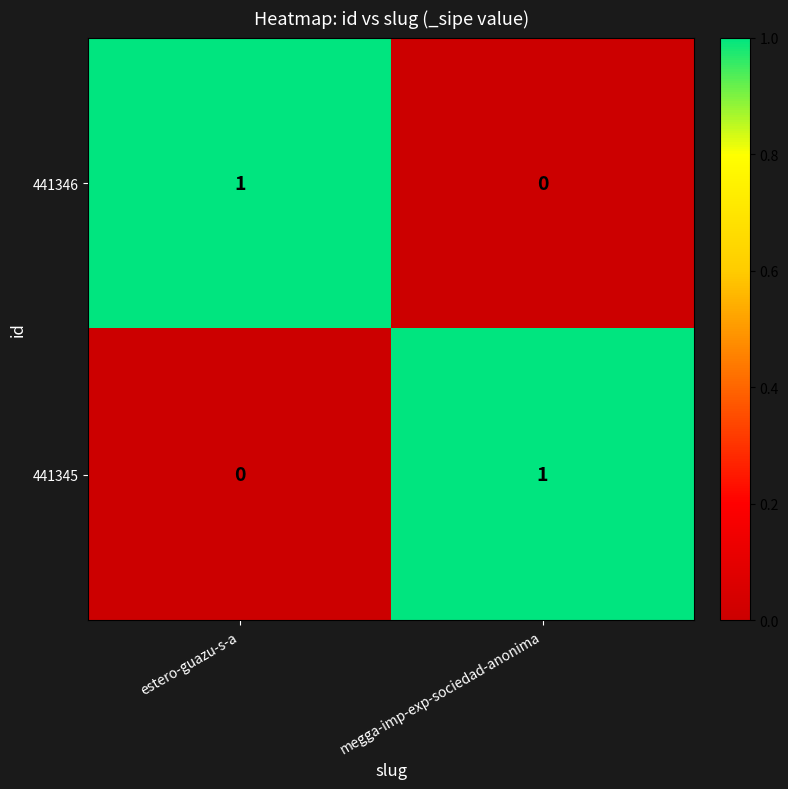

Where is 441345 nearest to the value 0?

estero-guazu-s-a